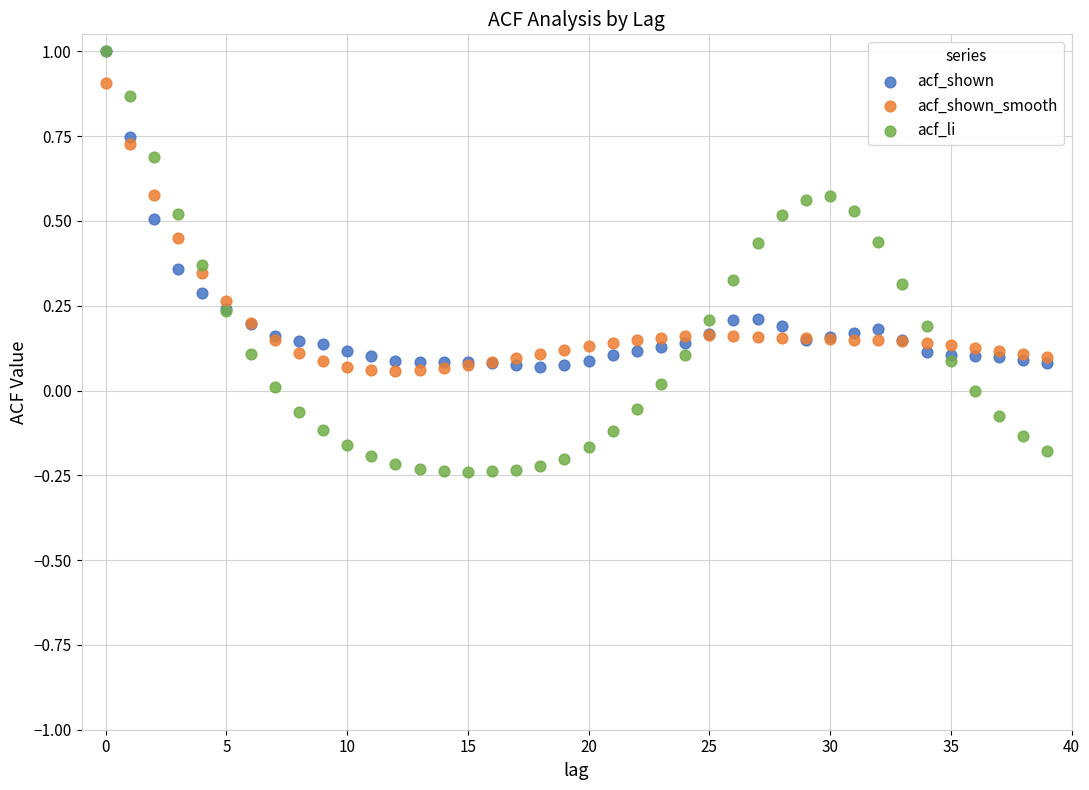

Which series has the widest spread of Y values?

acf_li